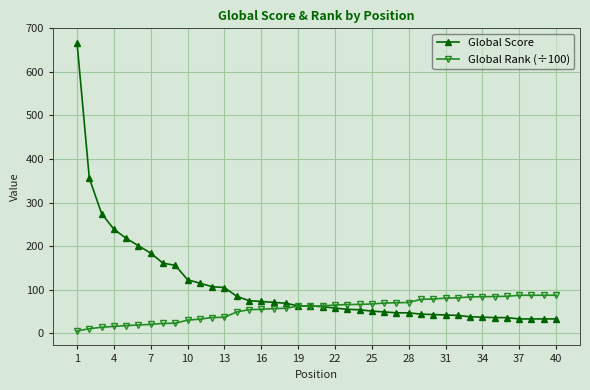

What is the greatest value displayed?

667.0